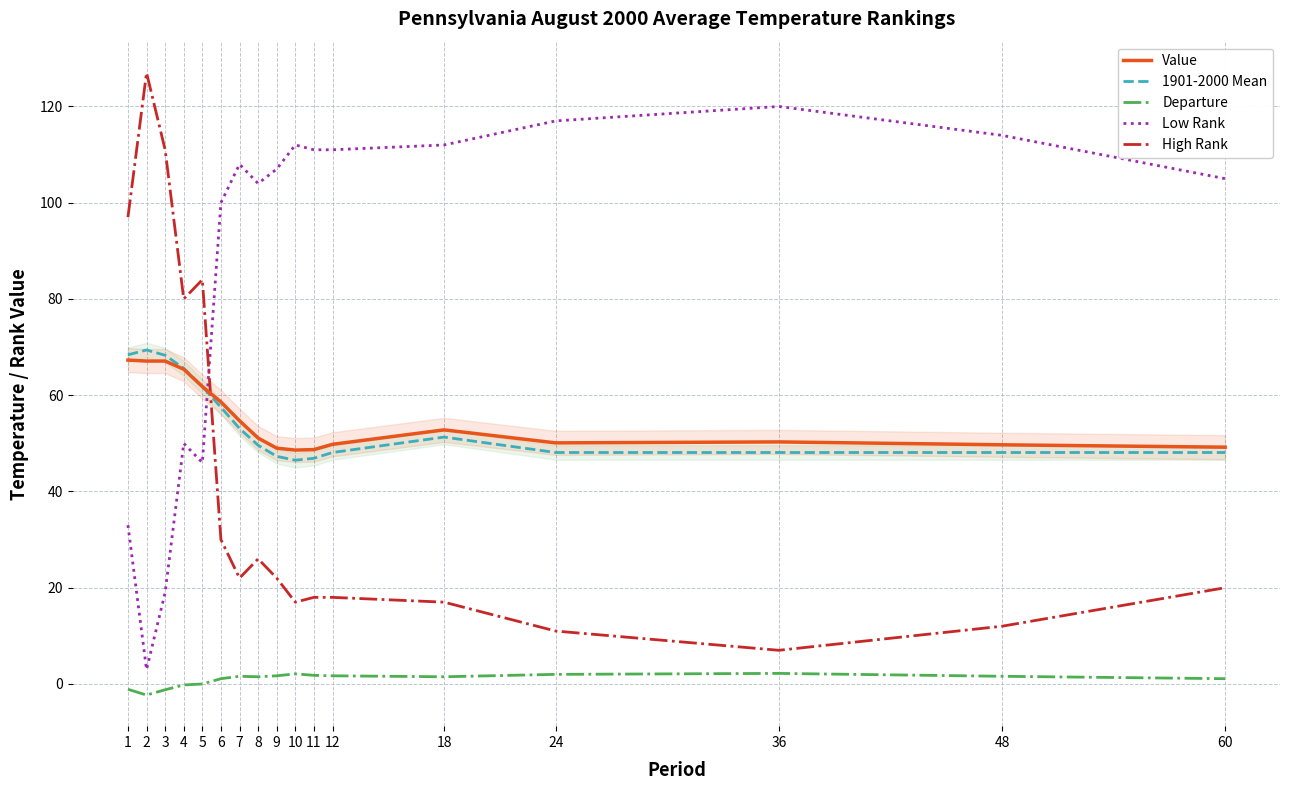

What is the sum of all Departure values?

15.1